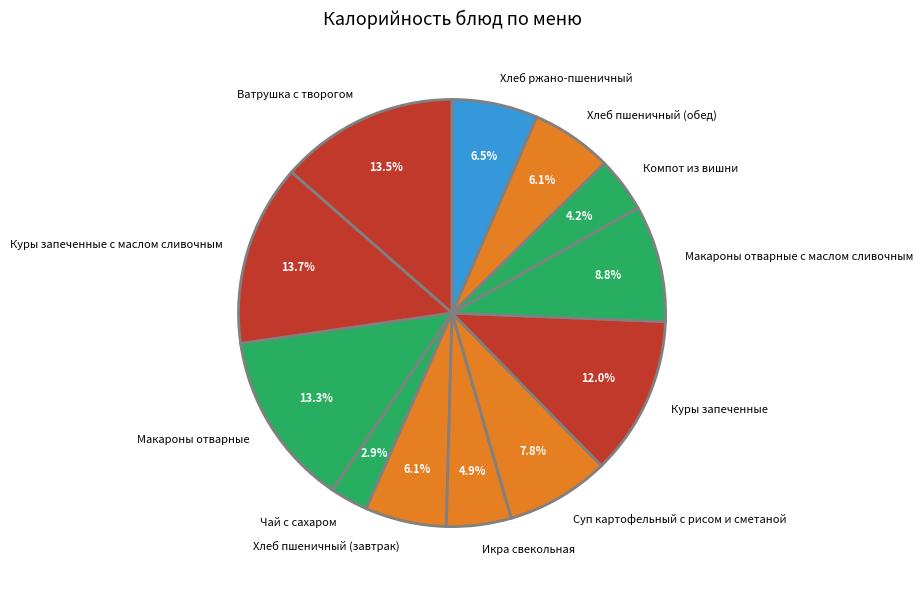

To the nearest percent, what is the average slice percentage?

8%